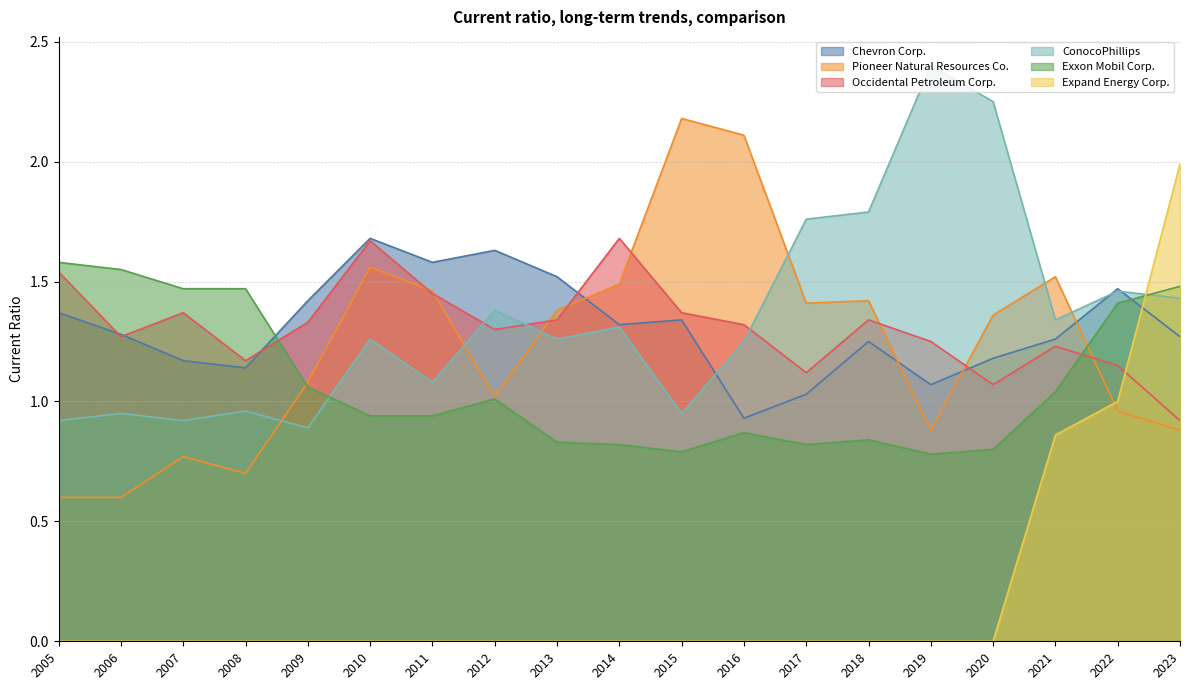

Is the value of Exxon Mobil Corp. at 2009 greater than the value of ConocoPhillips at 2020?

No